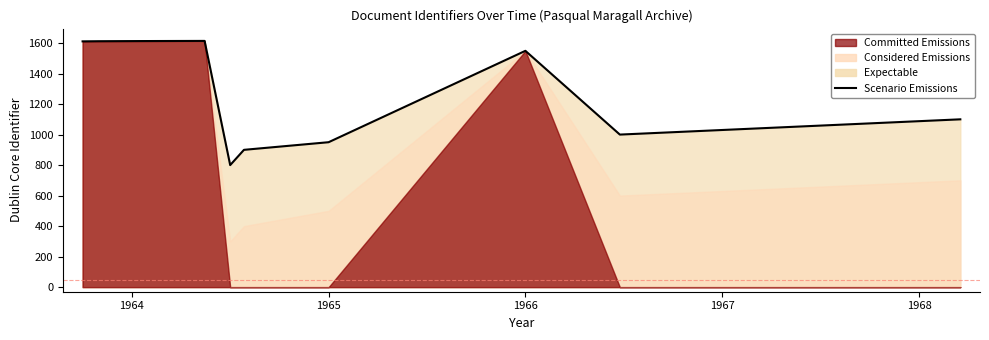

How many interior local peaks (higher than both neighbors) does the data have?

2